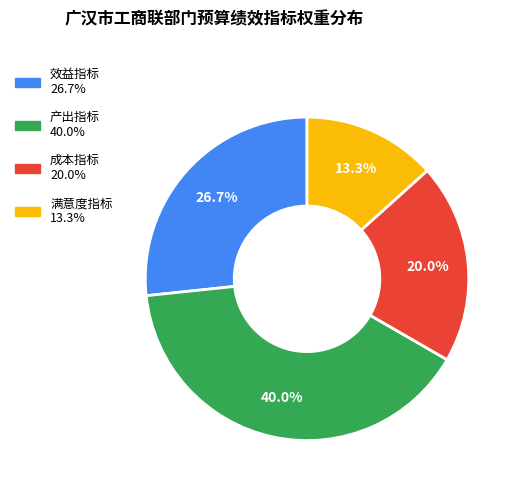

Which slice is the smallest?

满意度指标